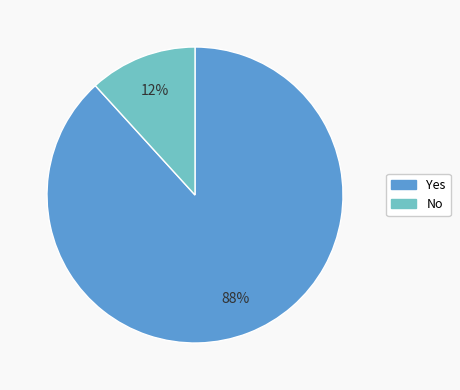

Which slice is the smallest?

No